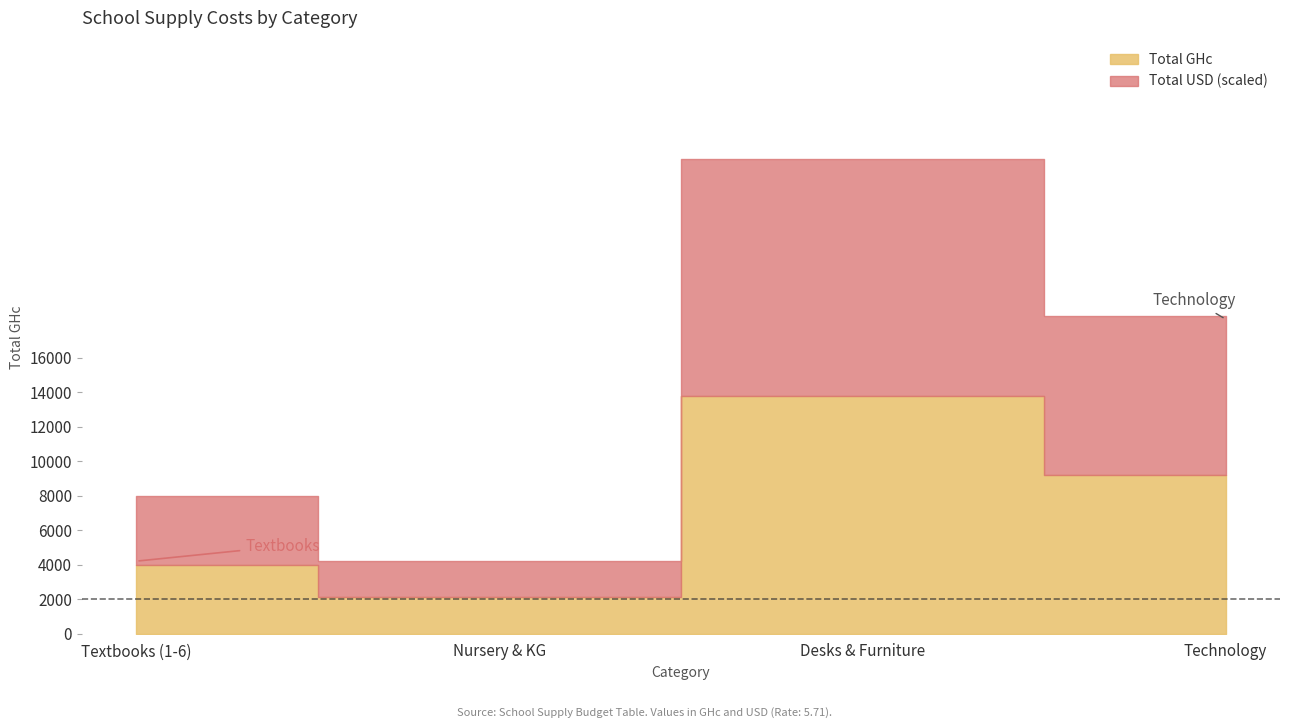

What is the difference between the maximum and second lowest values in the Total USD series?

1707.5